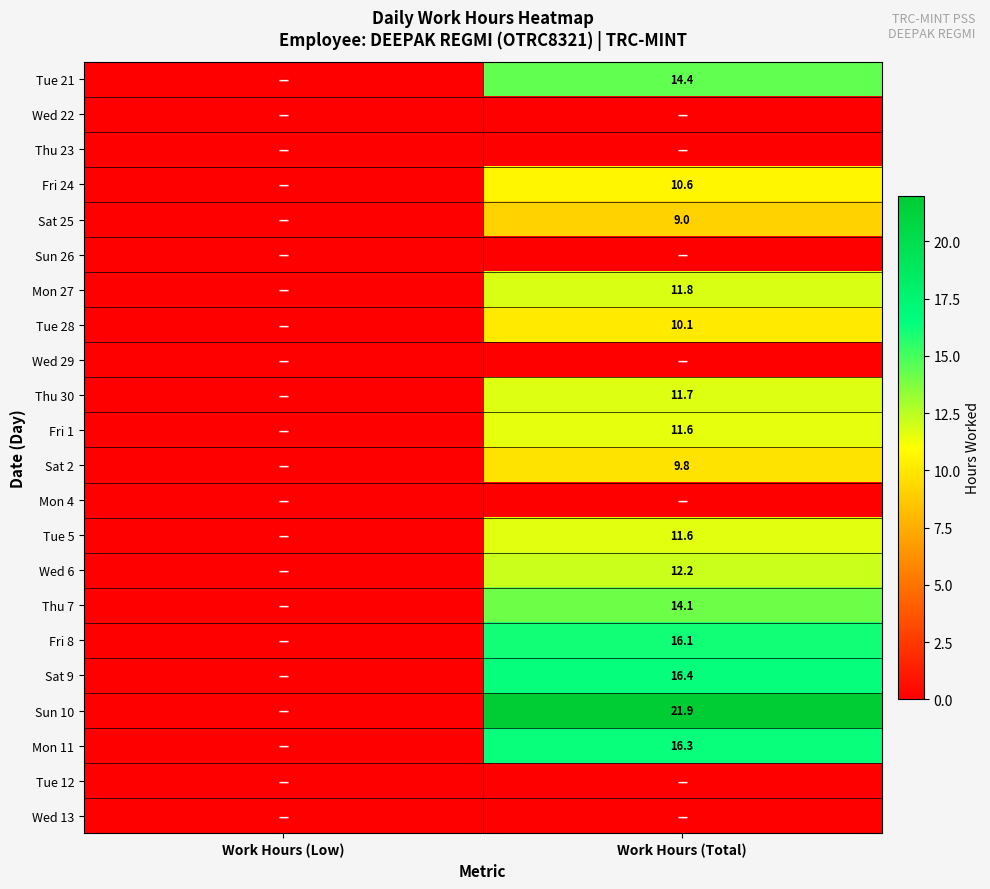

True or false: Thu 7 has a value of 14.1 at Work Hours (Total).

True